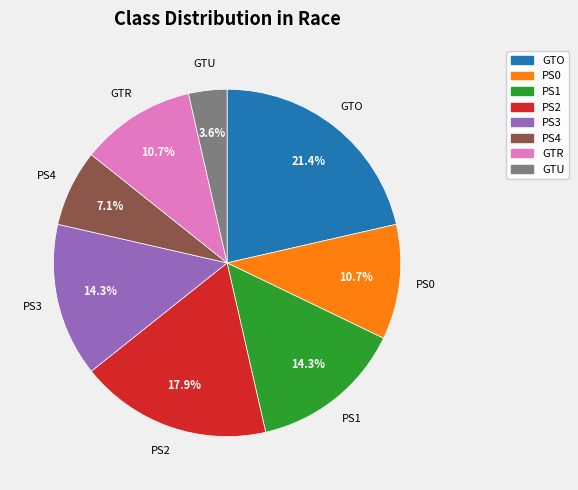

The GTO slice represents 35% of the pie. True or false?

False